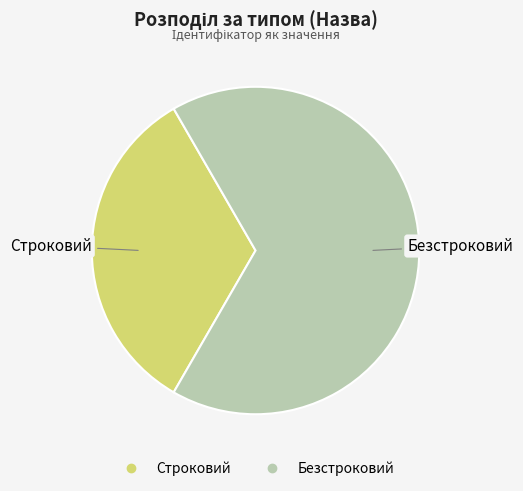

Does Безстроковий represent more than half of the total?

Yes